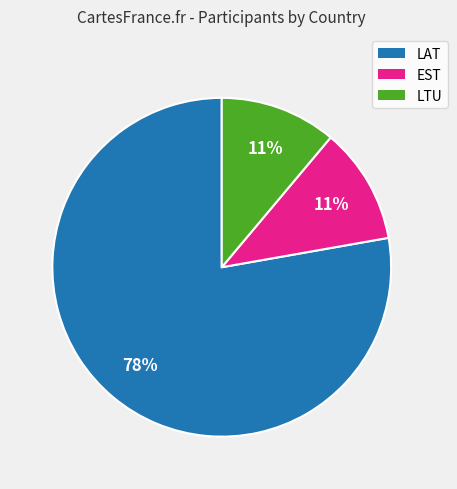

Is there any slice that represents more than half of the pie?

Yes